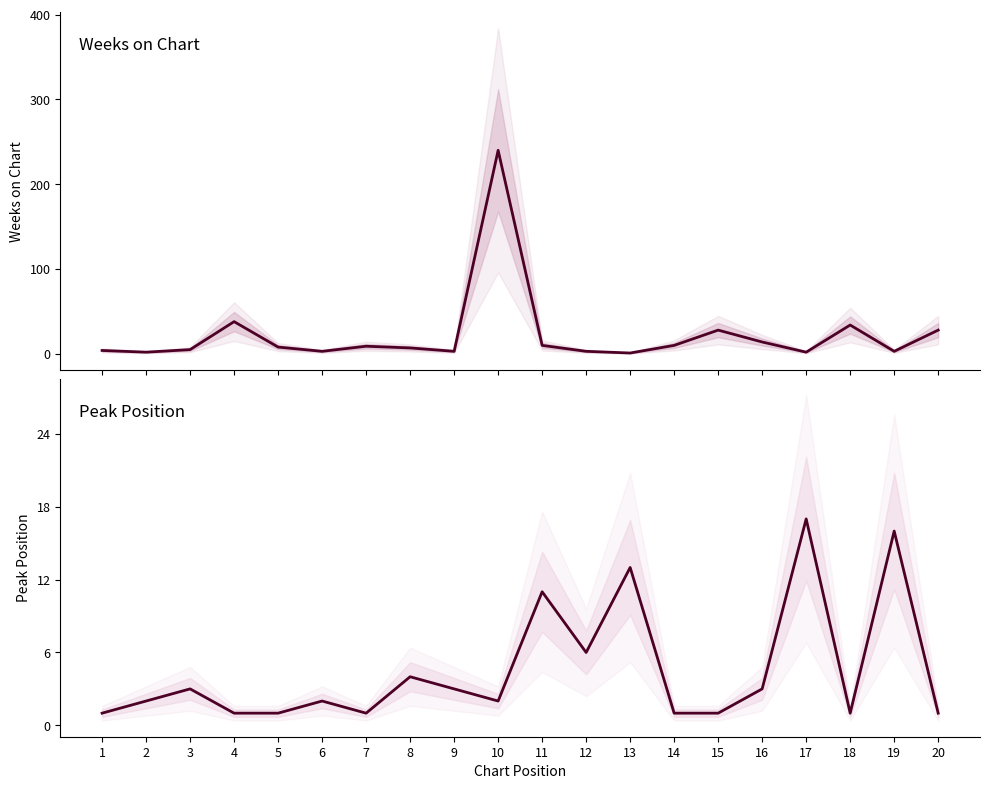

What is the maximum value for Peak Position?

17